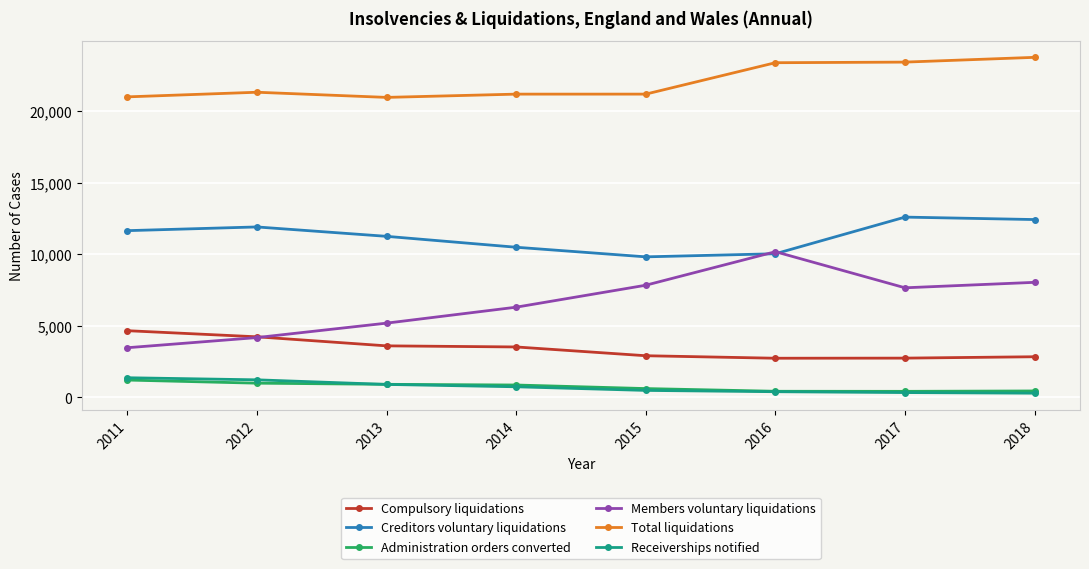

At which label does Compulsory liquidations first exceed 3525?

2011